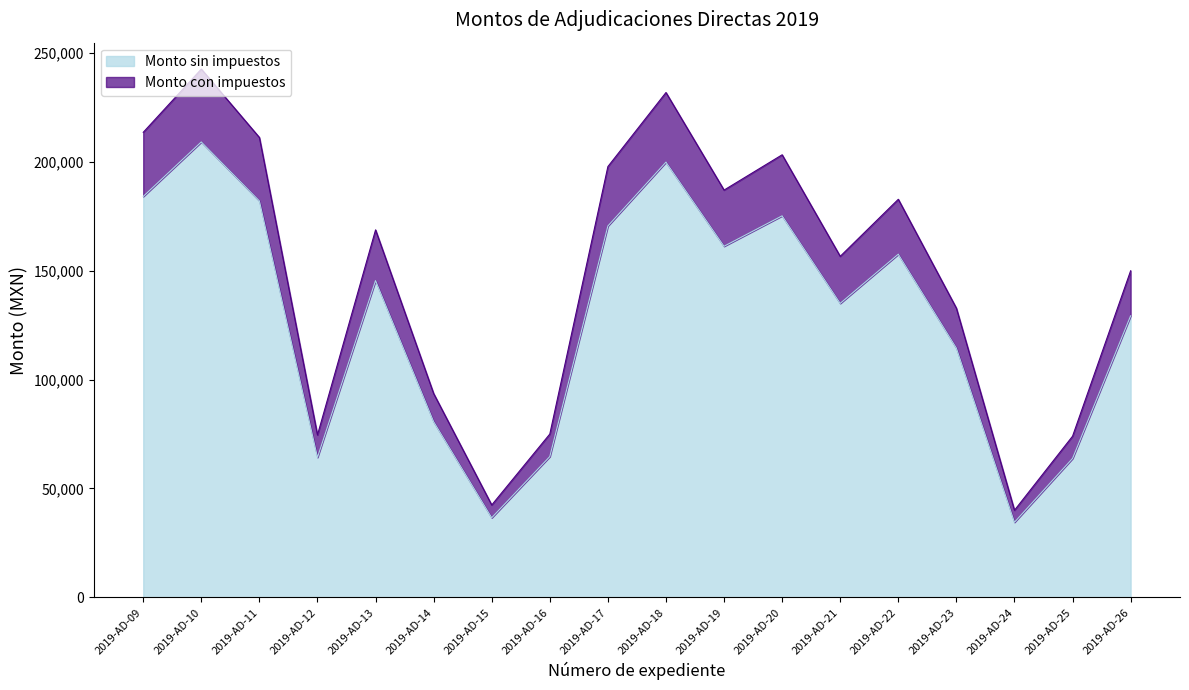

What are all the series names shown in the legend?

Monto sin impuestos, Monto con impuestos